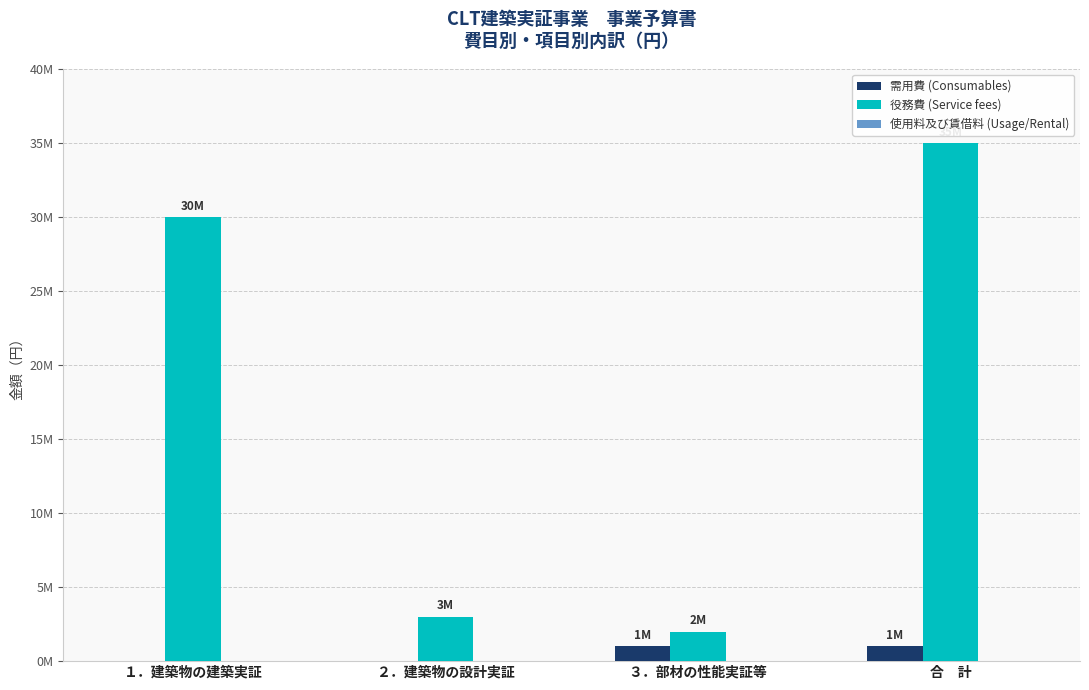

Does the chart contain stacked bars?

No